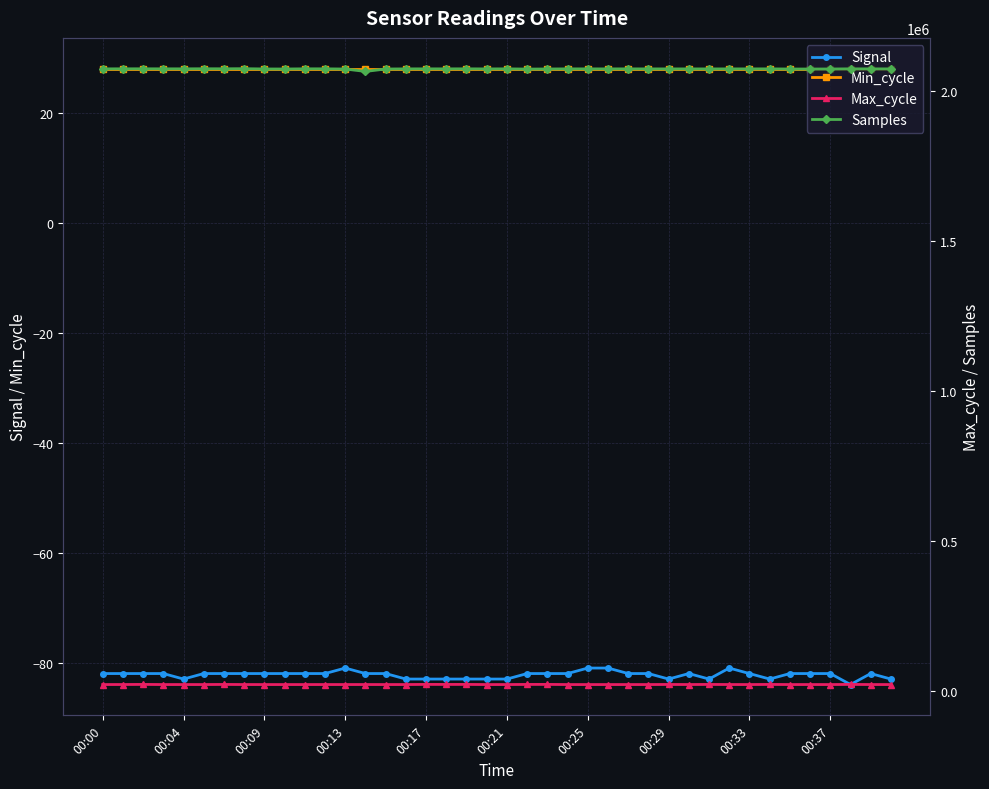

True or false: Signal has more than 2 interior local peaks.

True